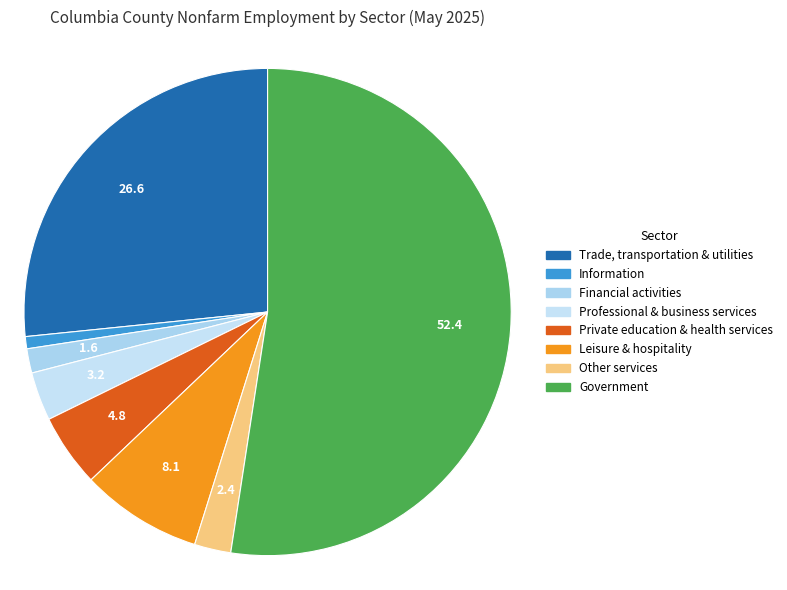

True or false: Private education & health services accounts for 5% of the total.

True